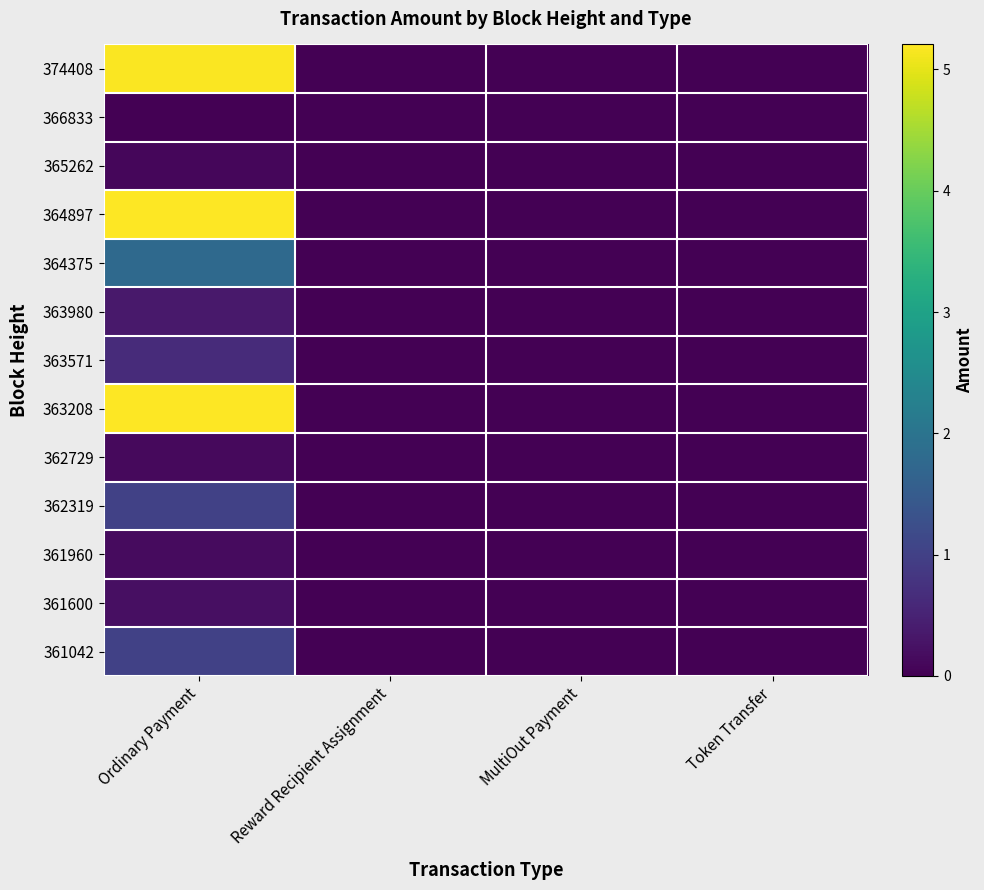

At Ordinary Payment, list the series in order from largest to smallest.

363208, 364897, 374408, 364375, 362319, 361042, 363571, 363980, 361600, 361960, 362729, 365262, 366833